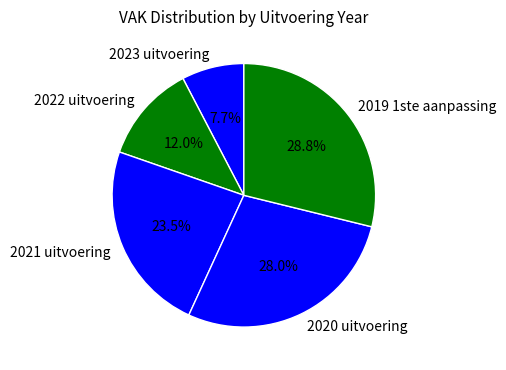

Which category has the biggest portion of the pie?

2019 1ste aanpassing